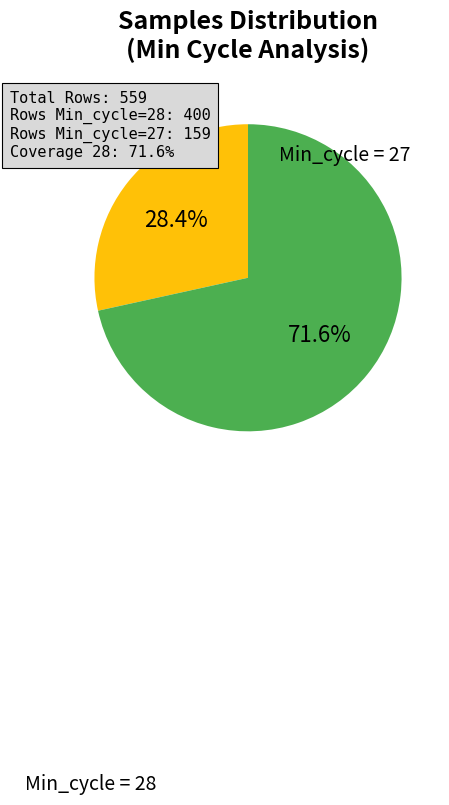

Is there a majority slice in this chart?

Yes